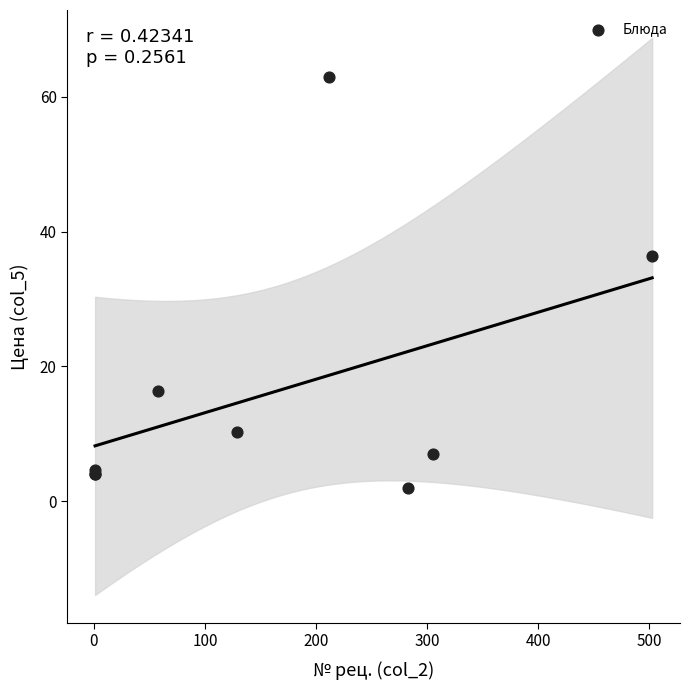

What Y value in the scatter plot is closest to 32?

36.3